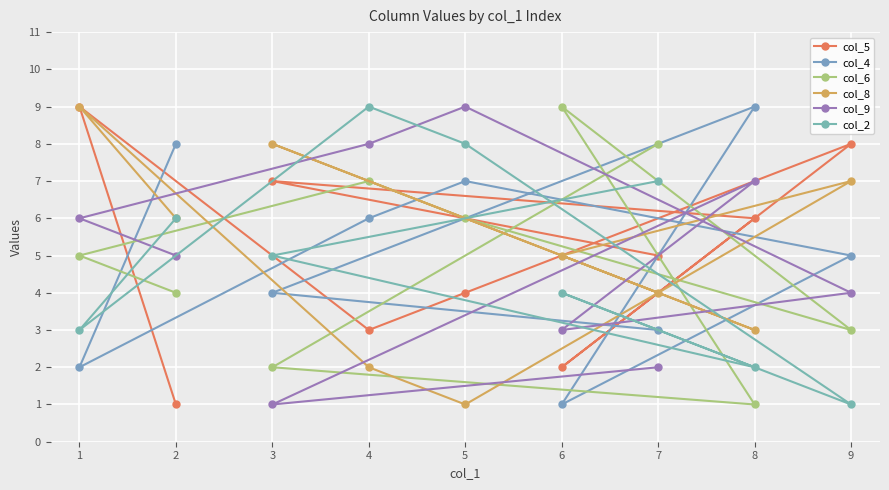

Rank the series at 3 from highest to lowest value.

col_8, col_5, col_2, col_4, col_6, col_9